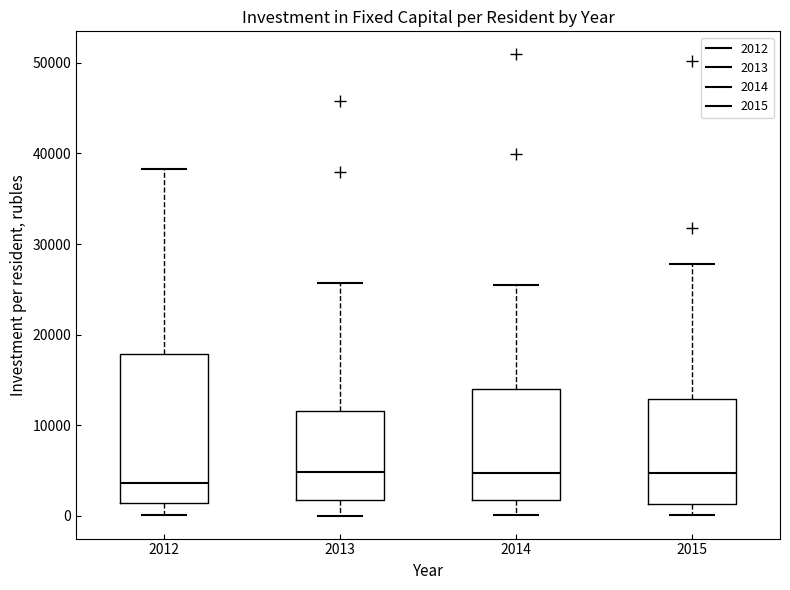

Where is the upper edge of the box at x = 2015 on the y-axis? The values are not printed on the chart, so give them approximately, as read against the axis.

13000